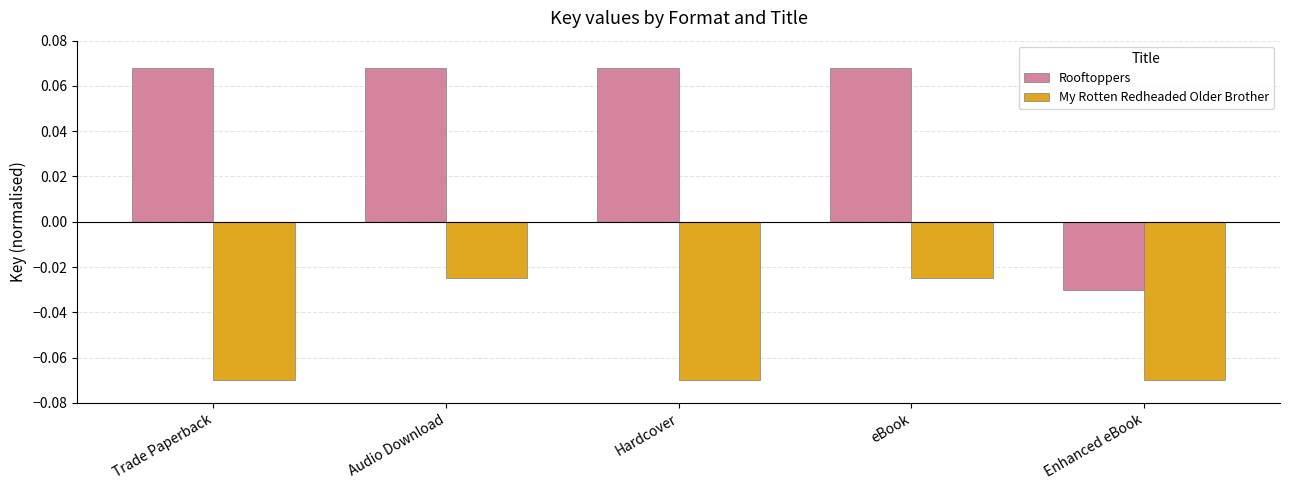

Count the Rooftoppers values in the range 0 to 1.

4